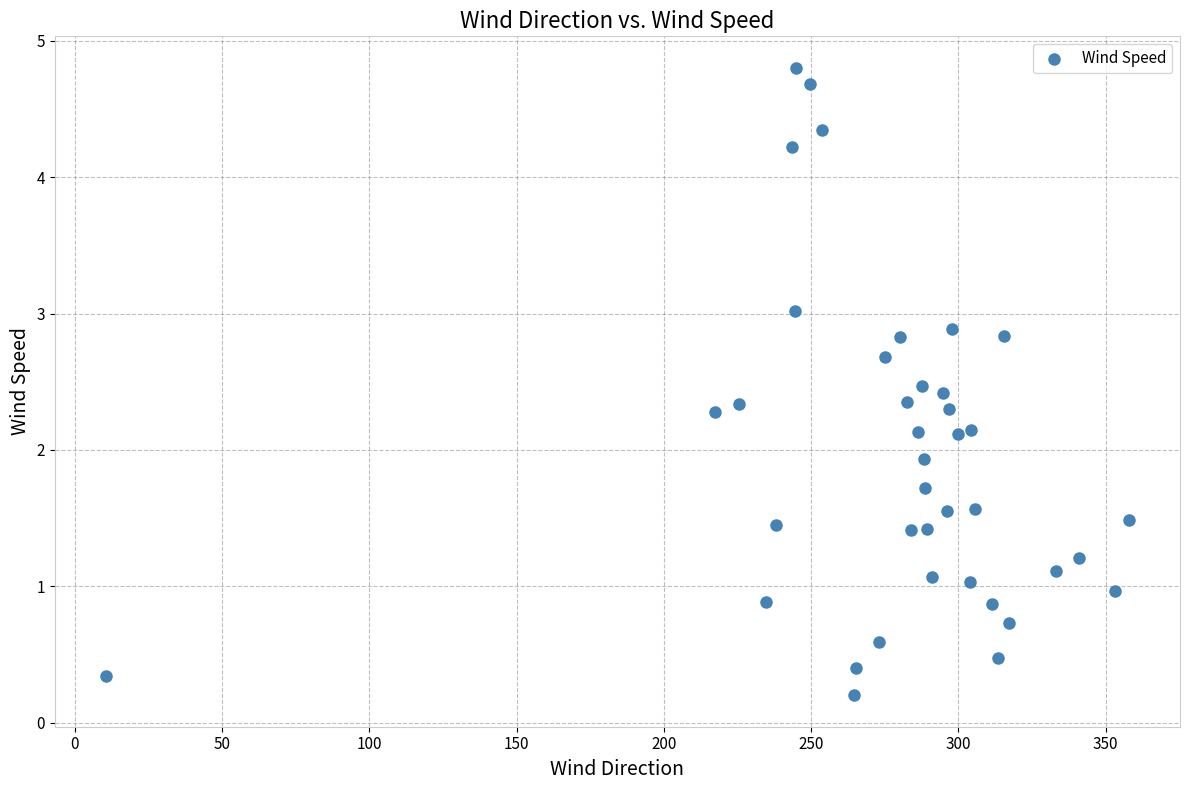

What is the range of Y values (max minus min)?

4.6